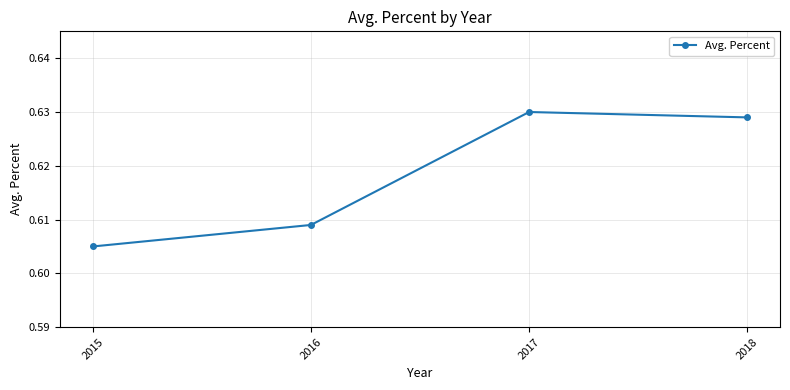

At which label is the value closest to 0?

2015